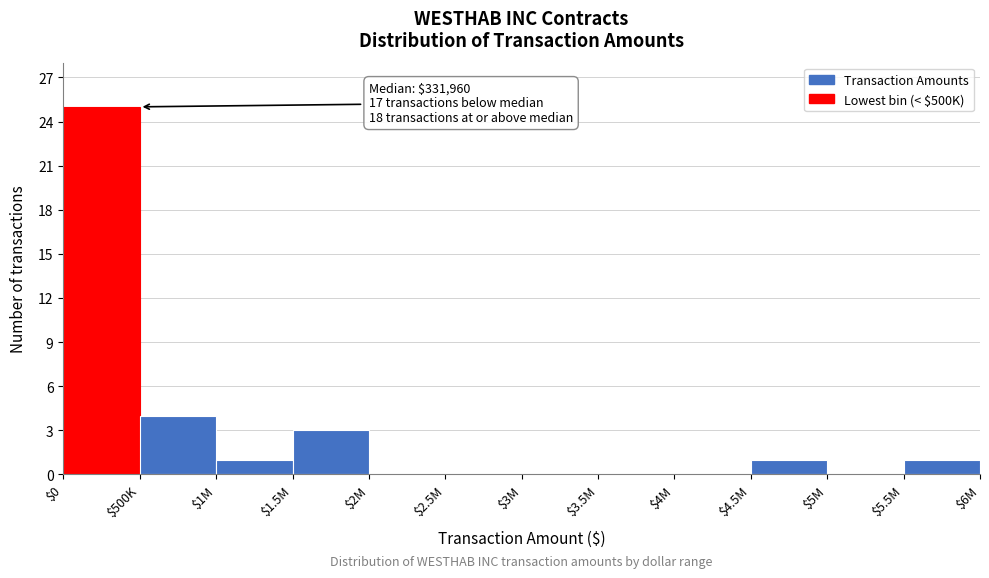

What is the sum of all values?

35